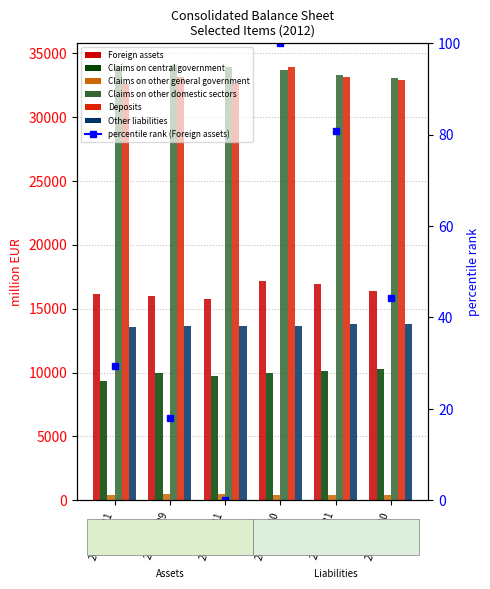

What is the sum of the Other liabilities values at 2012-06-30 and 2012-05-31?

27608.1